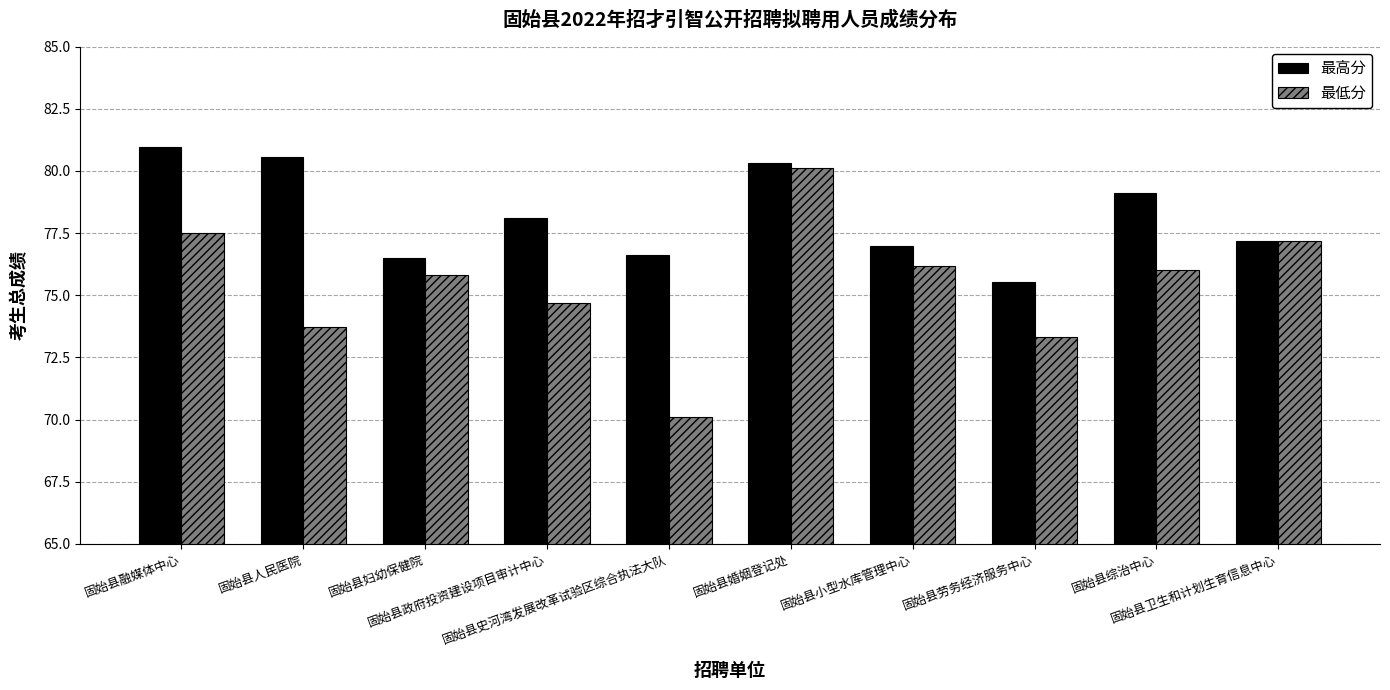

Reading left to right, what are all the values shown in this chart?

最高分: 固始县融媒体中心=81.0	固始县人民医院=80.6	固始县妇幼保健院=76.5	固始县政府投资建设项目审计中心=78.1	固始县史河湾发展改革试验区综合执法大队=76.6	固始县婚姻登记处=80.3	固始县小型水库管理中心=77.0	固始县劳务经济服务中心=75.5	固始县综治中心=79.1	固始县卫生和计划生育信息中心=77.2
最低分: 固始县融媒体中心=77.5	固始县人民医院=73.7	固始县妇幼保健院=75.8	固始县政府投资建设项目审计中心=74.7	固始县史河湾发展改革试验区综合执法大队=70.1	固始县婚姻登记处=80.1	固始县小型水库管理中心=76.2	固始县劳务经济服务中心=73.3	固始县综治中心=76.0	固始县卫生和计划生育信息中心=77.2